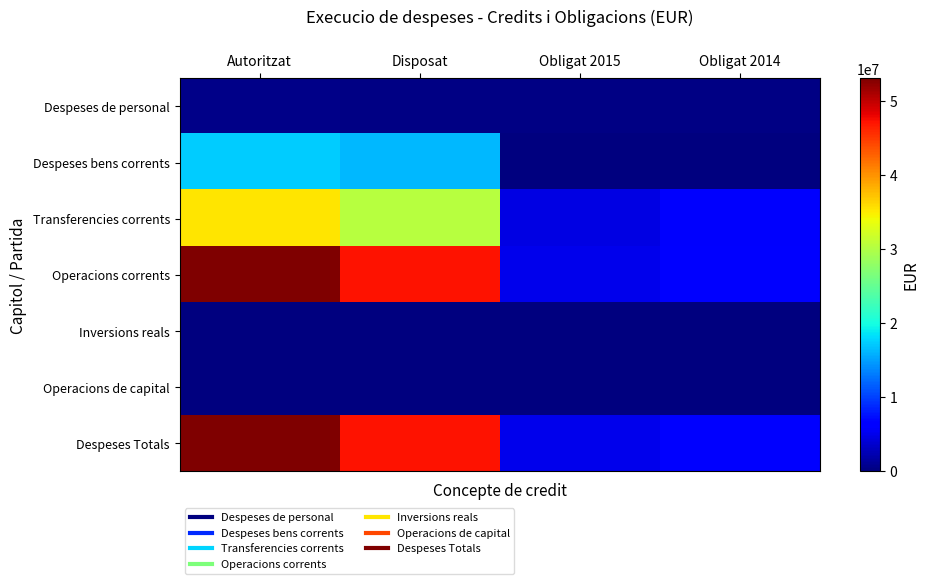

Which category has the highest value across all series?

Autoritzat